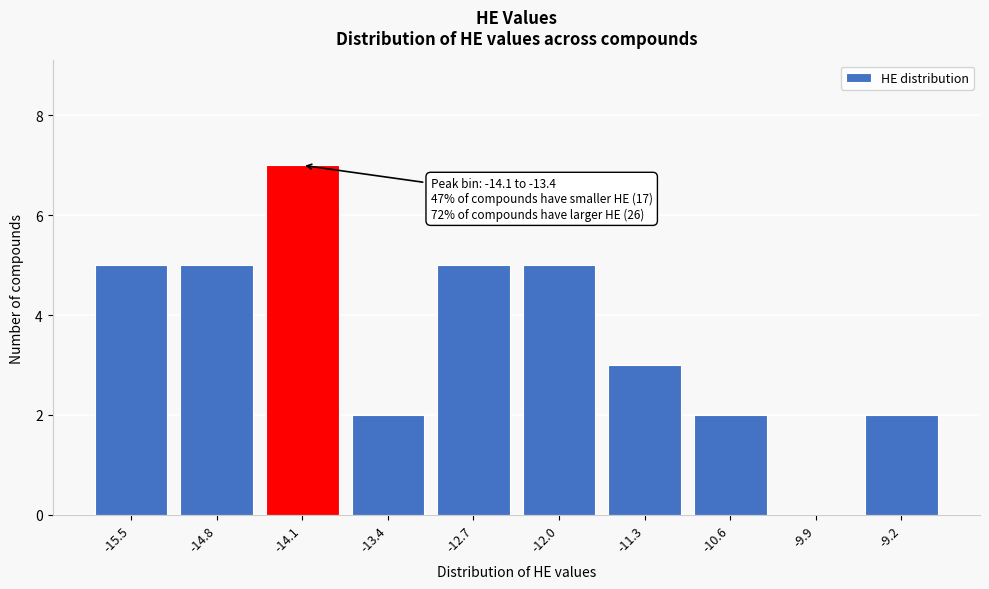

Reading left to right, list all the values displayed in this chart.

-15.5=5	-14.8=5	-14.1=7	-13.4=2	-12.7=5	-12.0=5	-11.3=3	-10.6=2	-9.9=0	-9.2=2